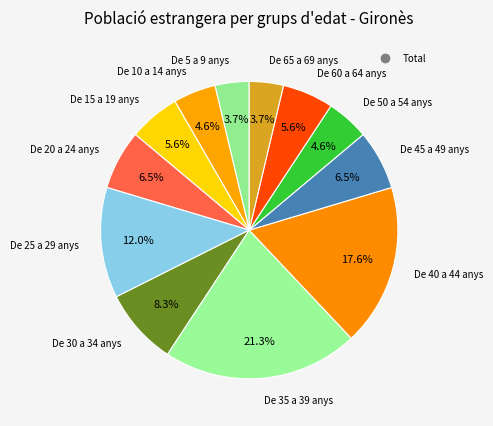

Does any single category account for the majority?

No